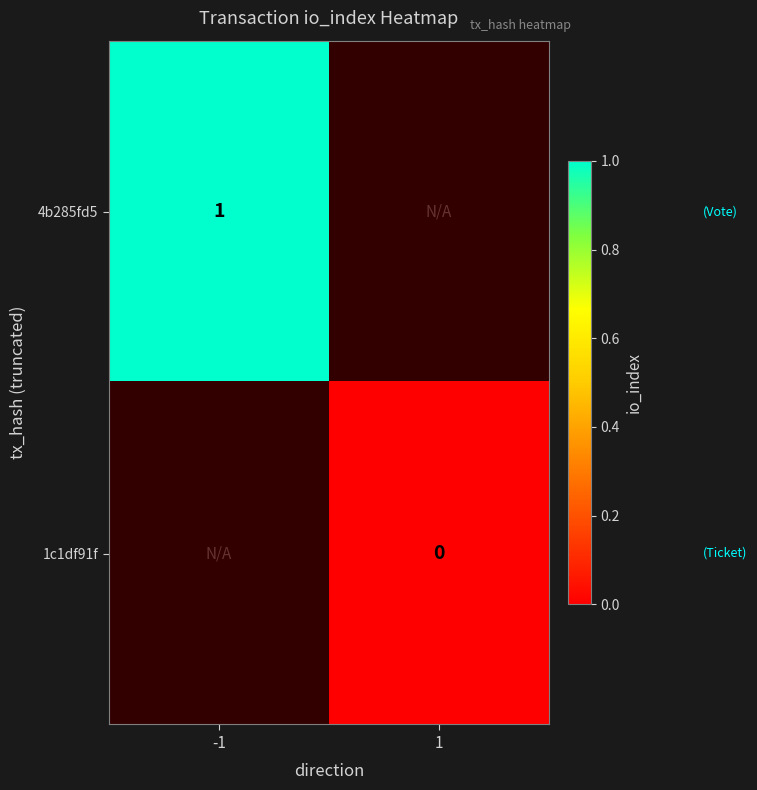

Is the value of 1c1df91f at 1 greater than the value of 4b285fd5 at -1?

No